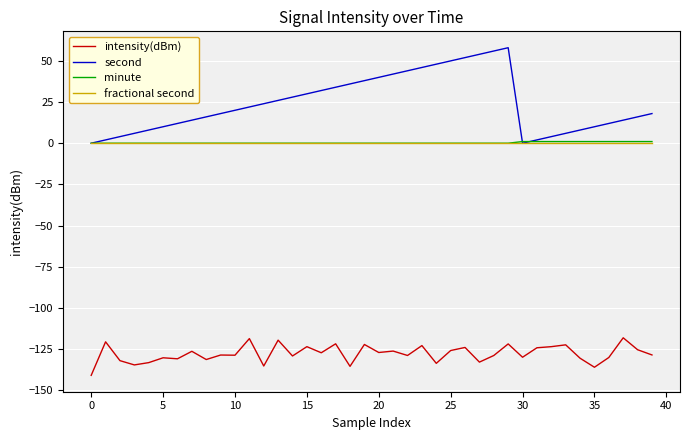

Which series has the largest total across all categories?

second